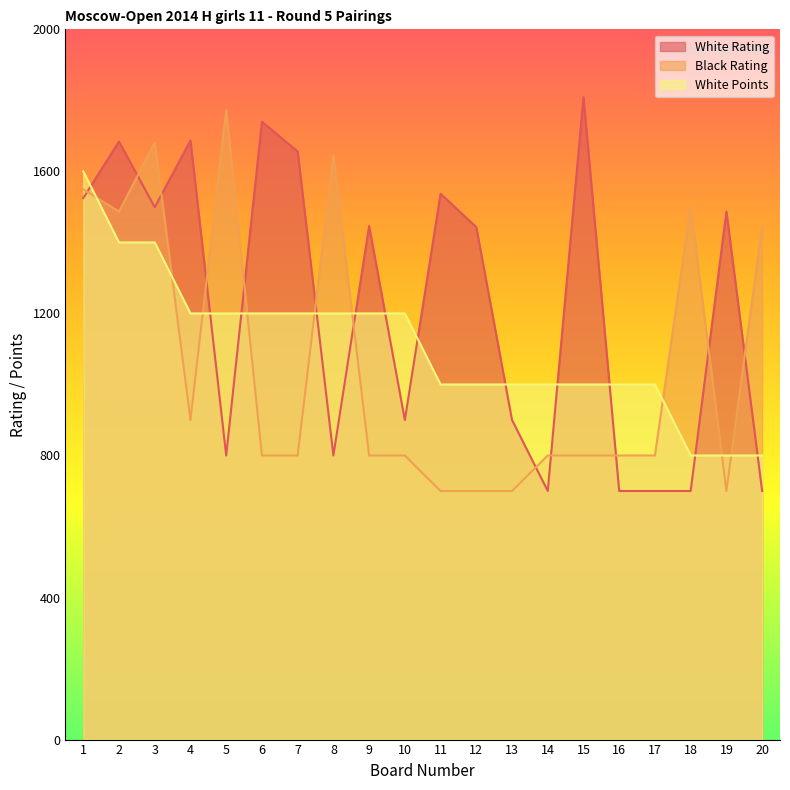

Between 7 and 20, which series saw the biggest shift?

White Rating